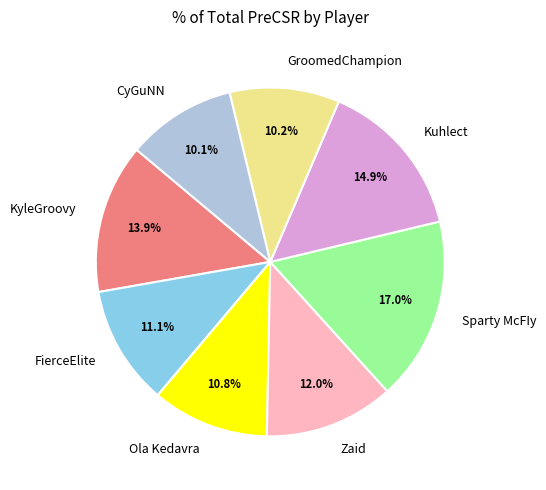

Approximately how many times larger is the value at CyGuNN compared to Ola Kedavra?

0.9